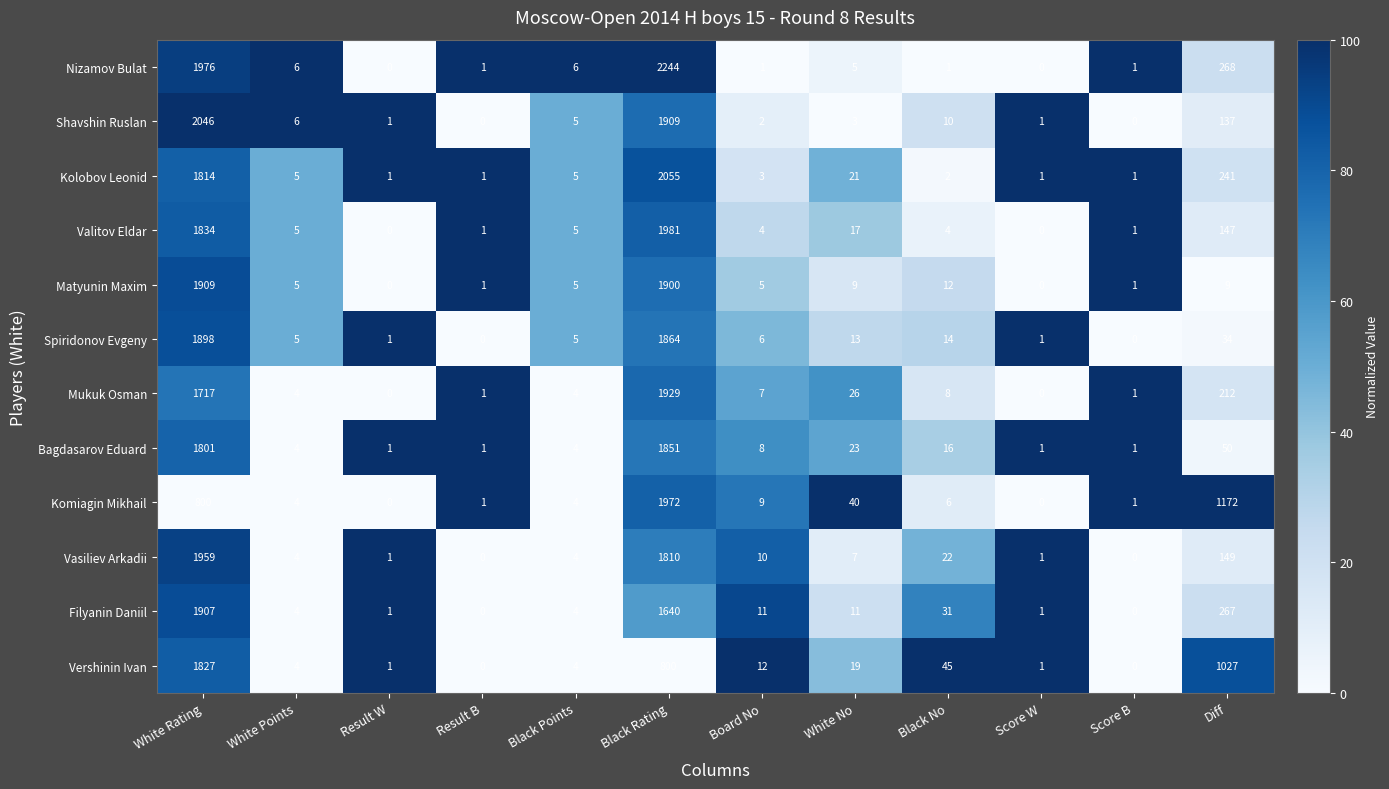

What is the difference between the maximum and second lowest values in the Vasiliev Arkadii series?

1959